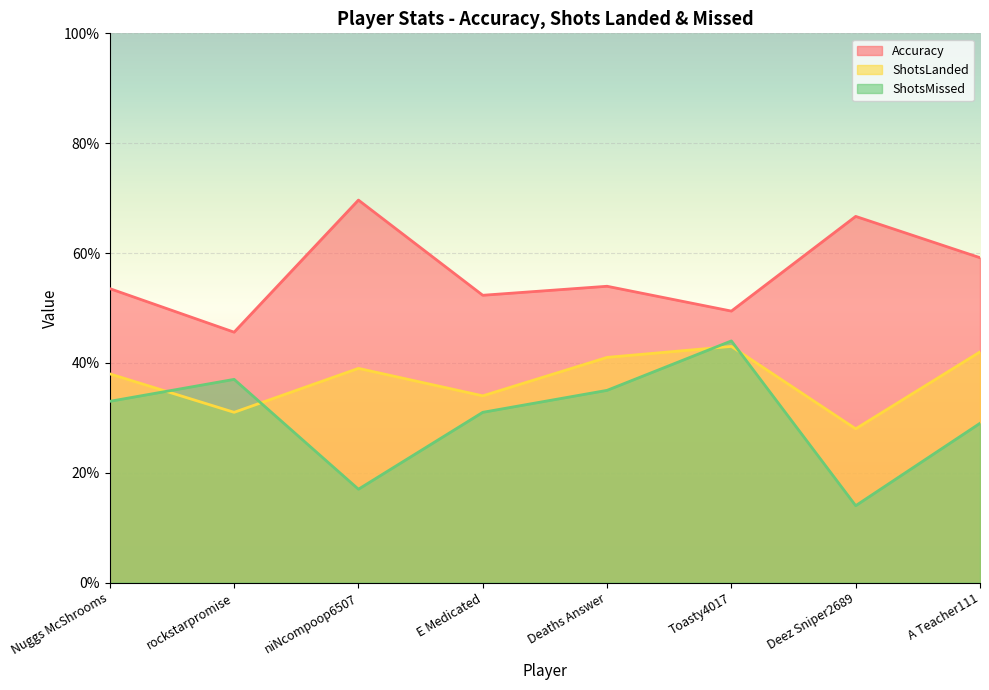

The value of ShotsLanded at E Medicated is 34.0. True or false?

True